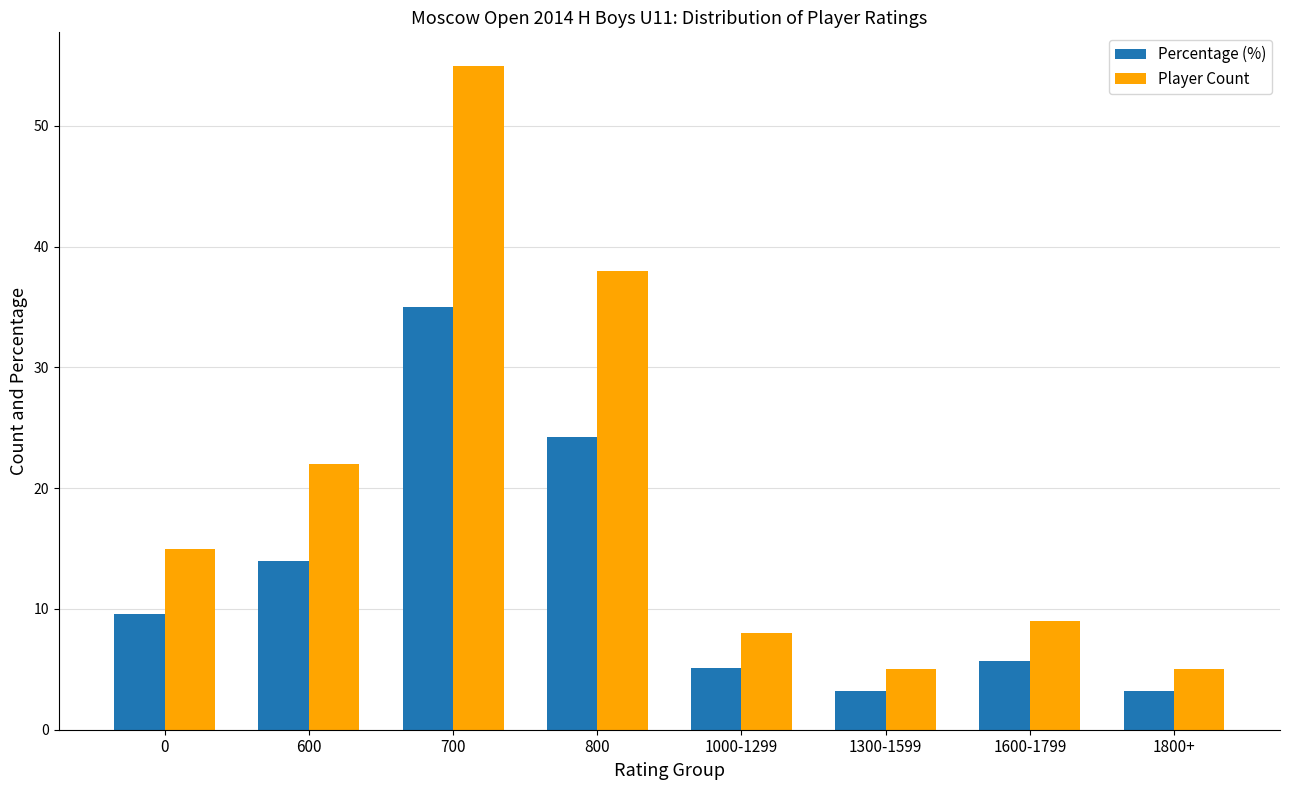

Which series changed the most between 0 and 600?

Player Count